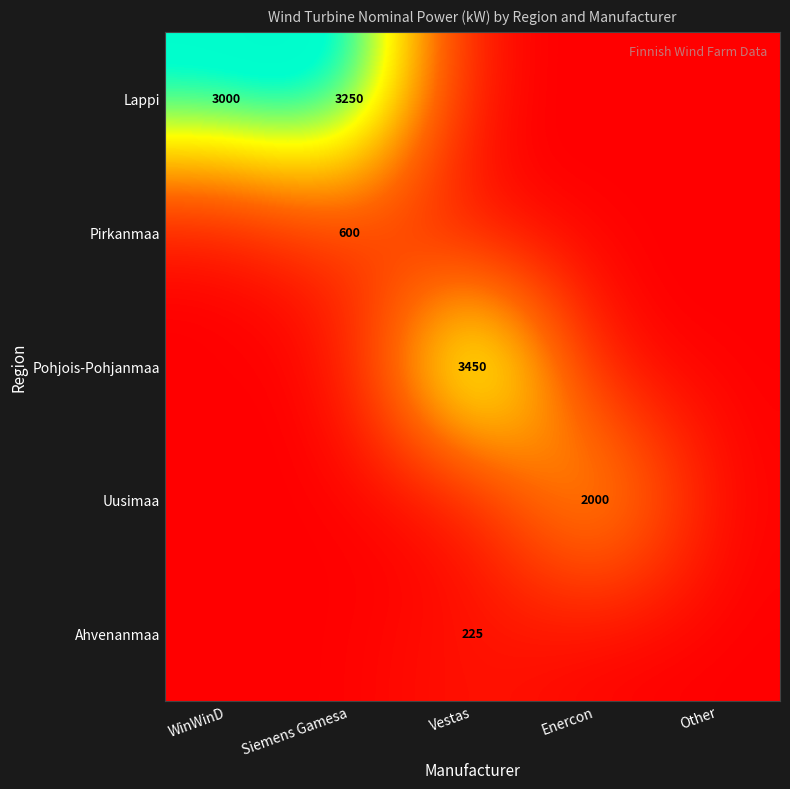

The Ahvenanmaa series shows 225 at Vestas. True or false?

True